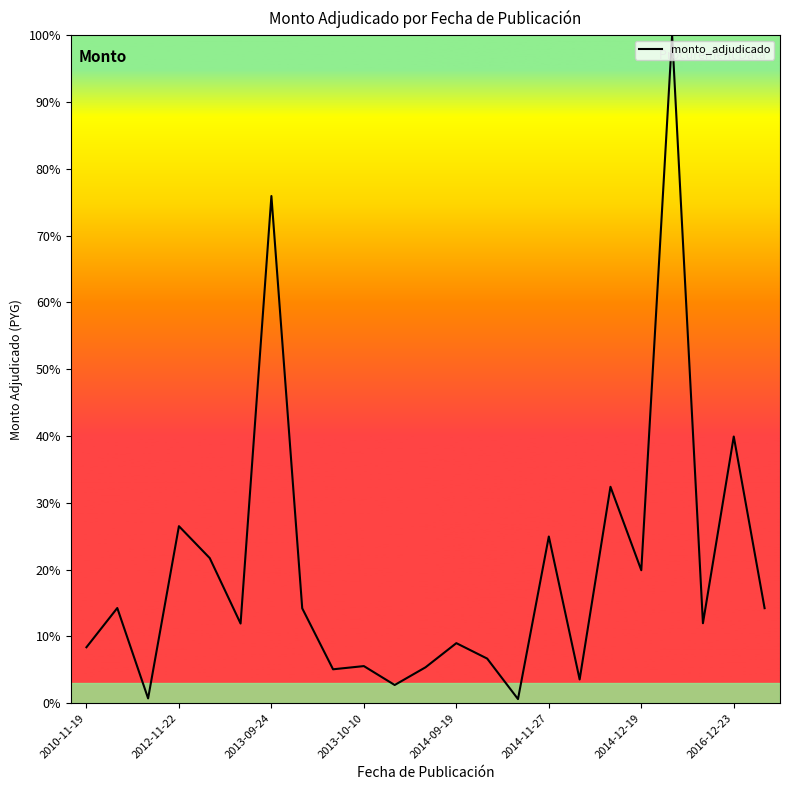

What is the difference between the maximum and minimum values?

99.4